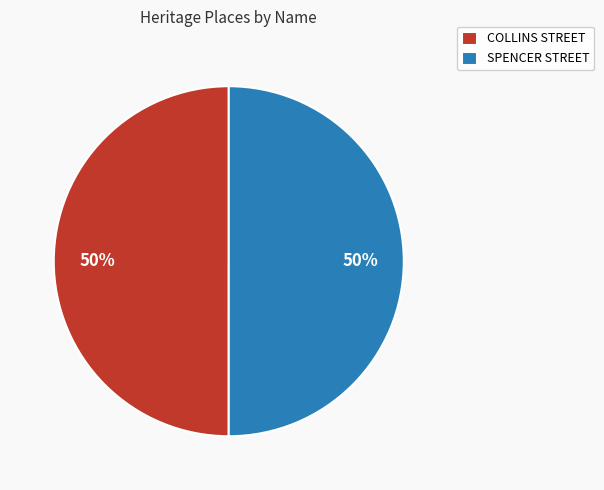

To the nearest percent, what percentage of the pie is COLLINS STREET?

50%